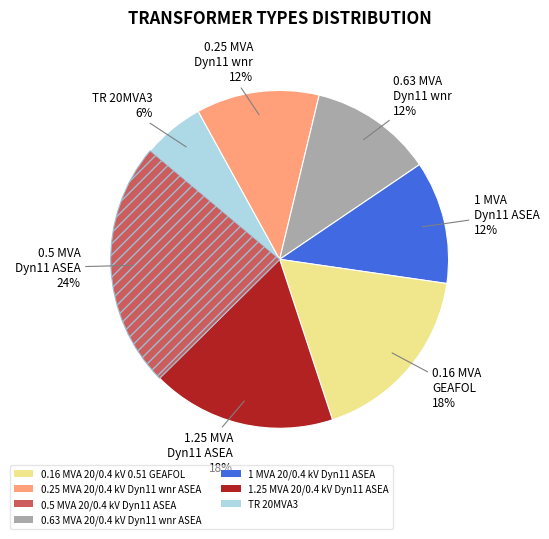

Do TR 20MVA3 and 1 MVA 20/0.4 kV Dyn11 ASEA together represent more than half of the pie?

No